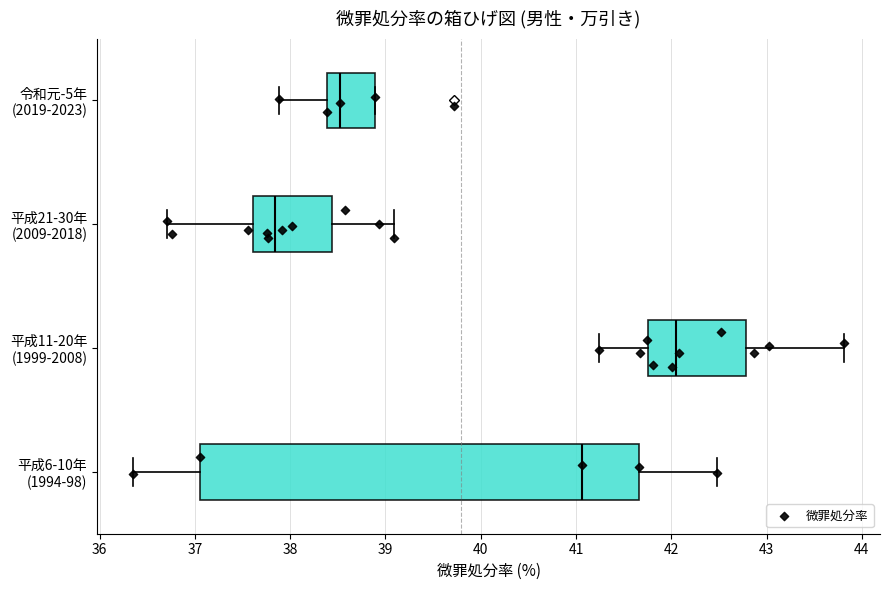

Which box has the furthest to the left median line?

平成21-30年 (2009-2018)